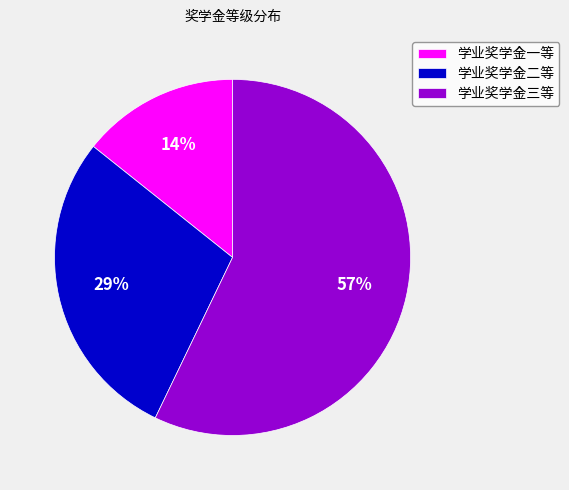

Combined, do 学业奖学金一等 and 学业奖学金三等 account for over 50%?

Yes